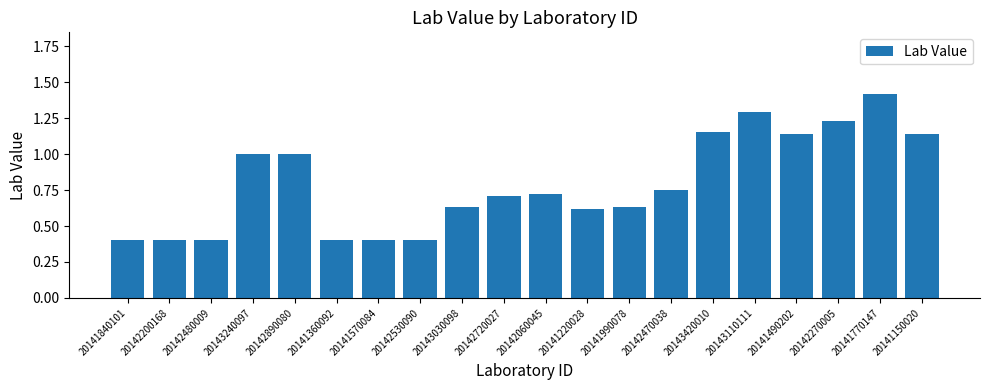

What is the label of the 15th bar from the left?

20143420010